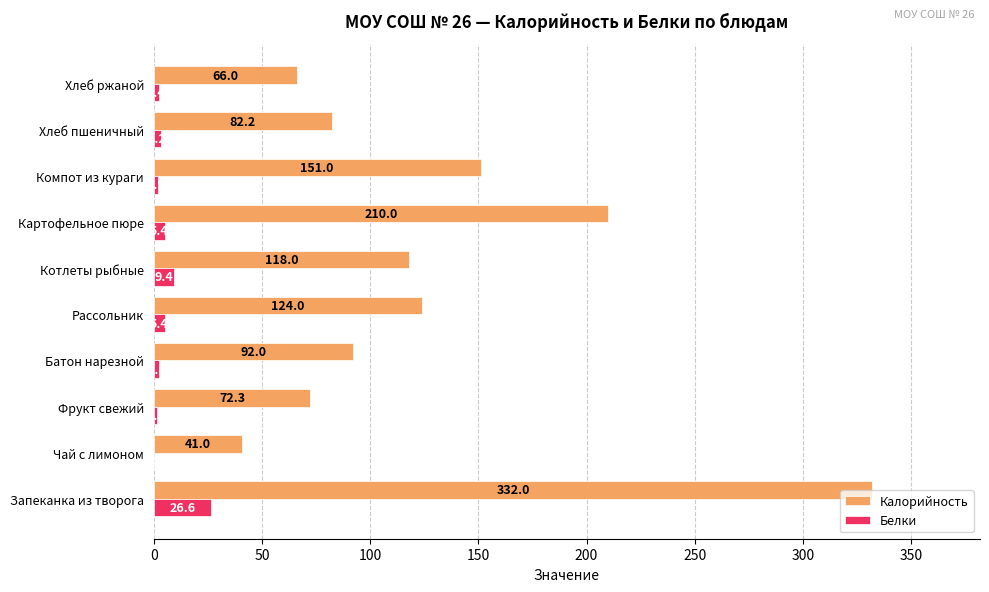

Which series changed the most between Компот из кураги and Хлеб ржаной?

Калорийность